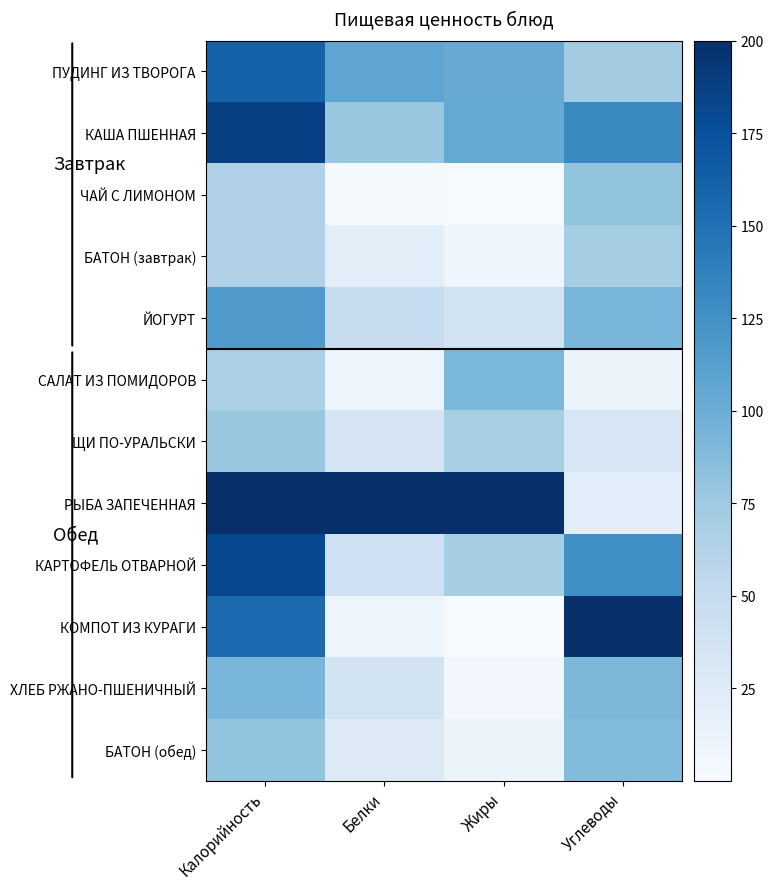

Which series changed the most between Калорийность and Жиры?

КОМПОТ ИЗ КУРАГИ